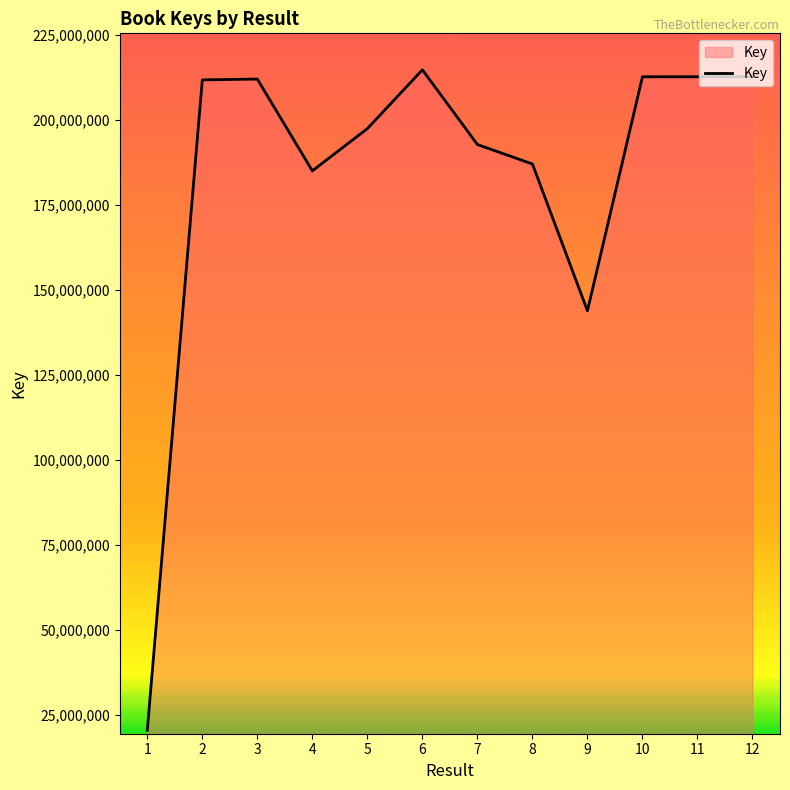

Is it true that the value at 6 is 141133680?

False